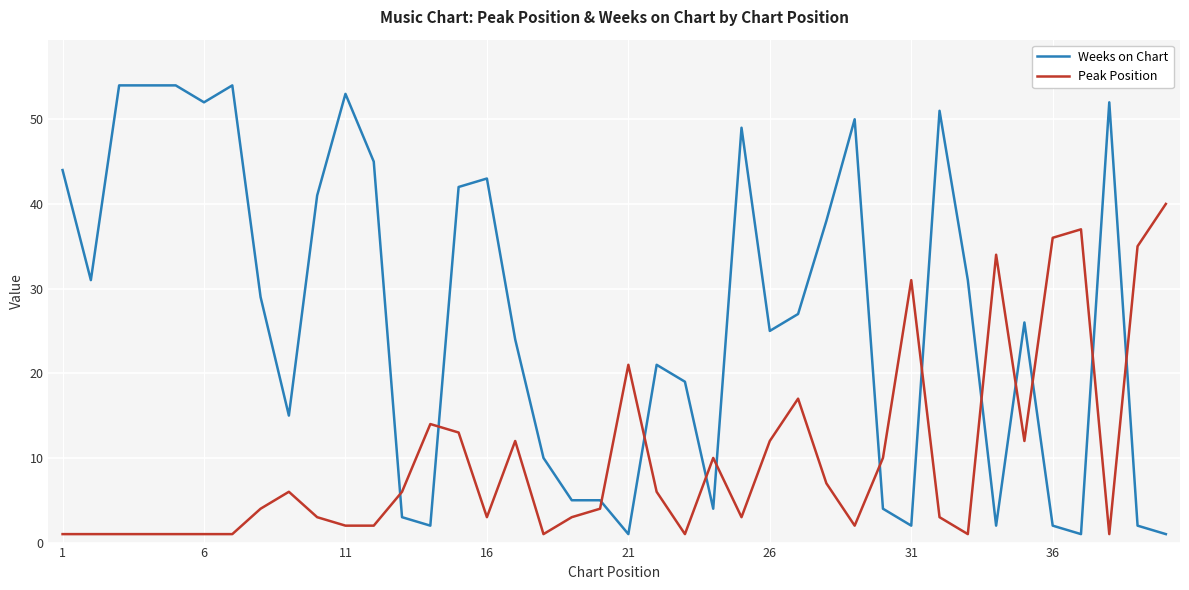

At how many categories does at least one series exceed 23?

29